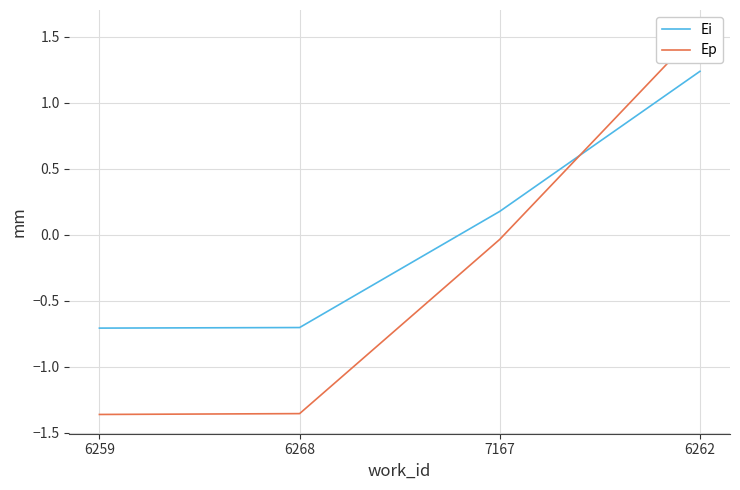

What is the spread (max minus min) of values at 6268?

0.7